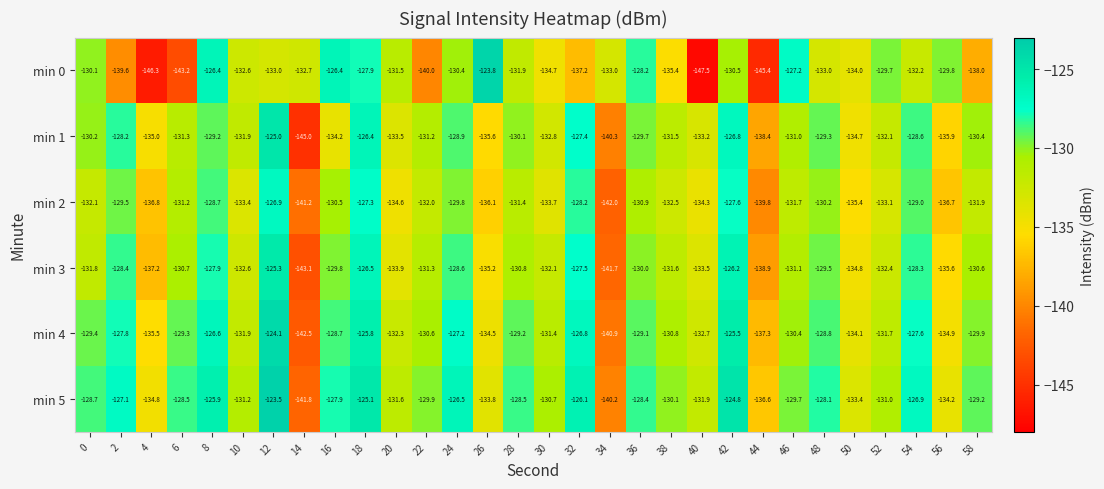

The min 3 series shows -27.3 at 8. True or false?

False